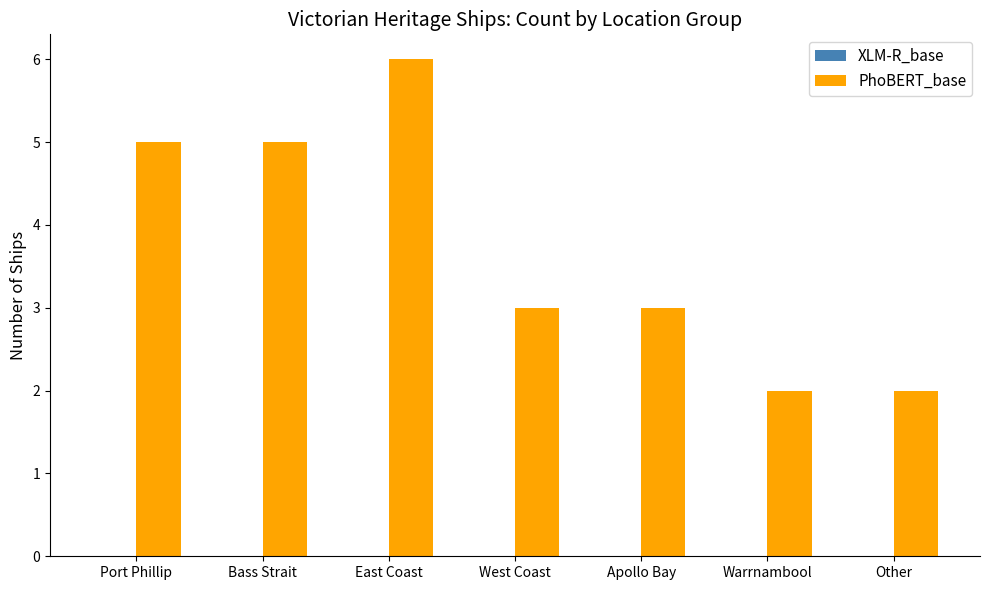

What position from the right is East Coast?

5